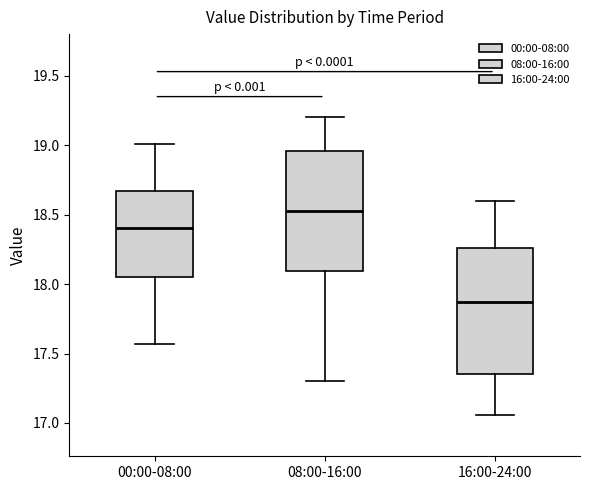

Which box has the highest median line?

08:00-16:00